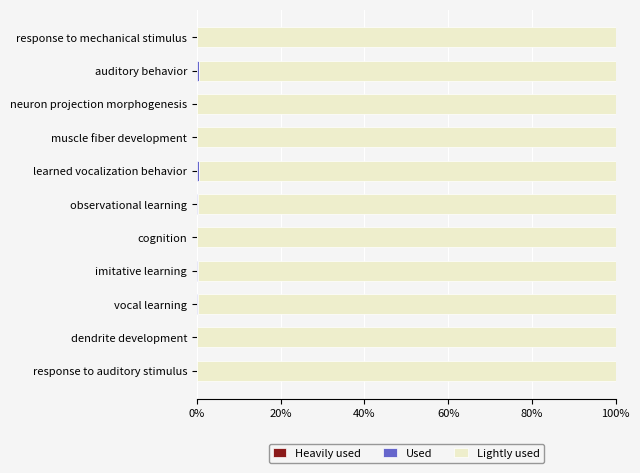

How many distinct data groups are displayed?

3